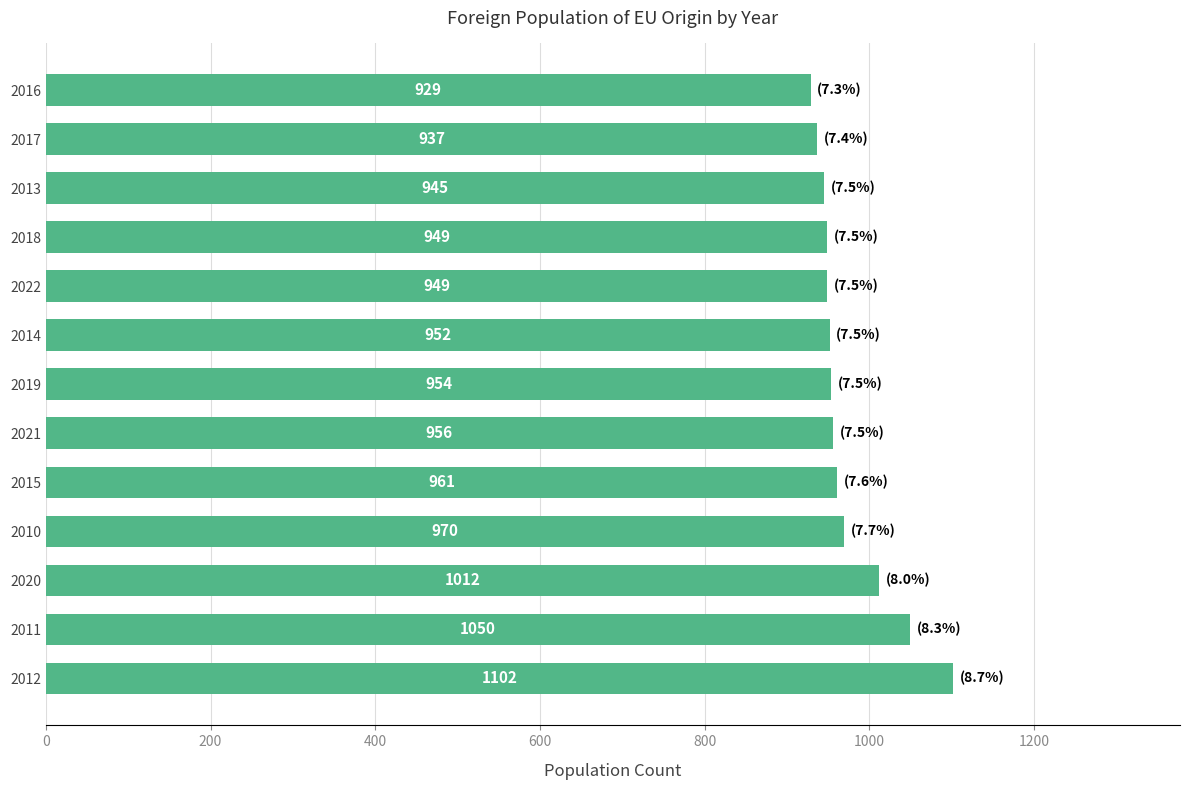

True or false: the data shows 949 at 2022.

True